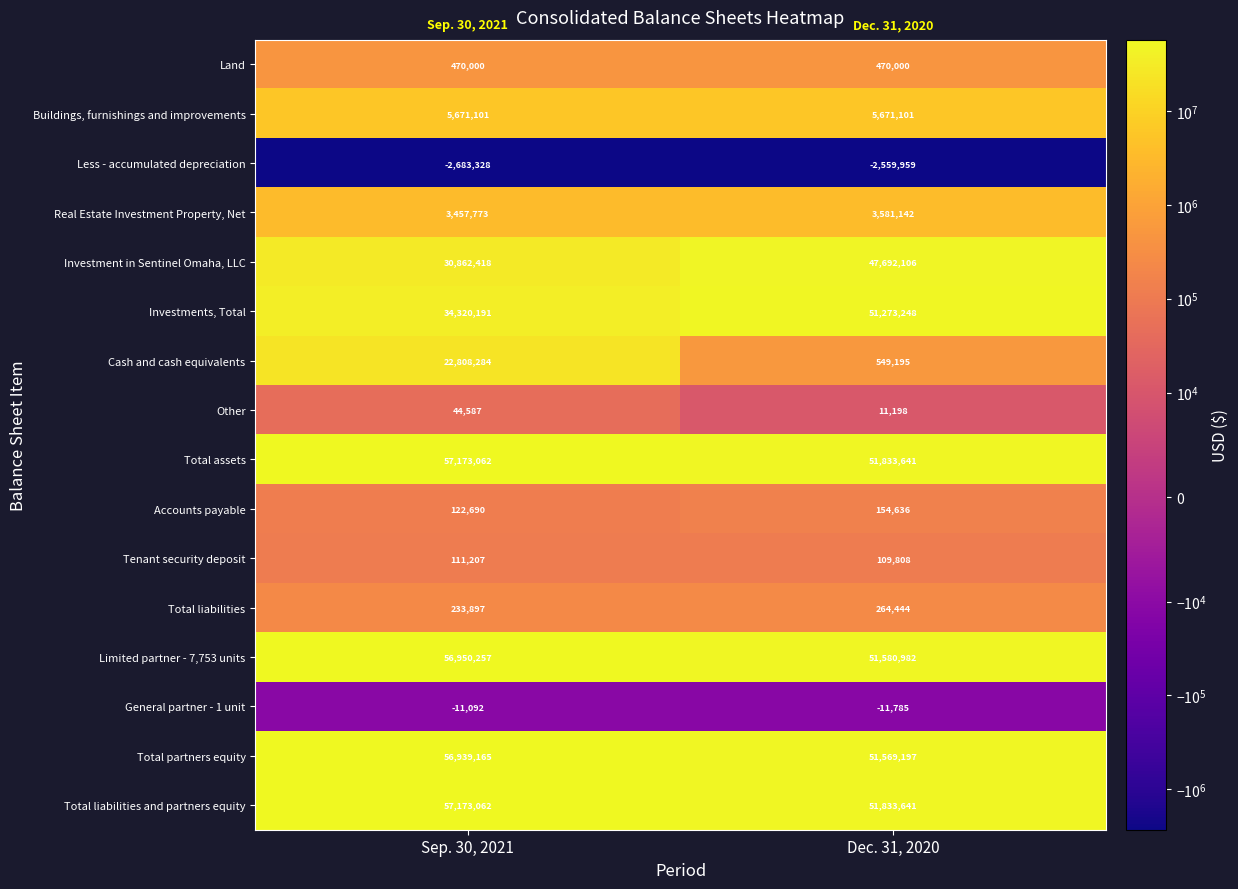

At which category is the sum across all series the highest?

Sep. 30, 2021